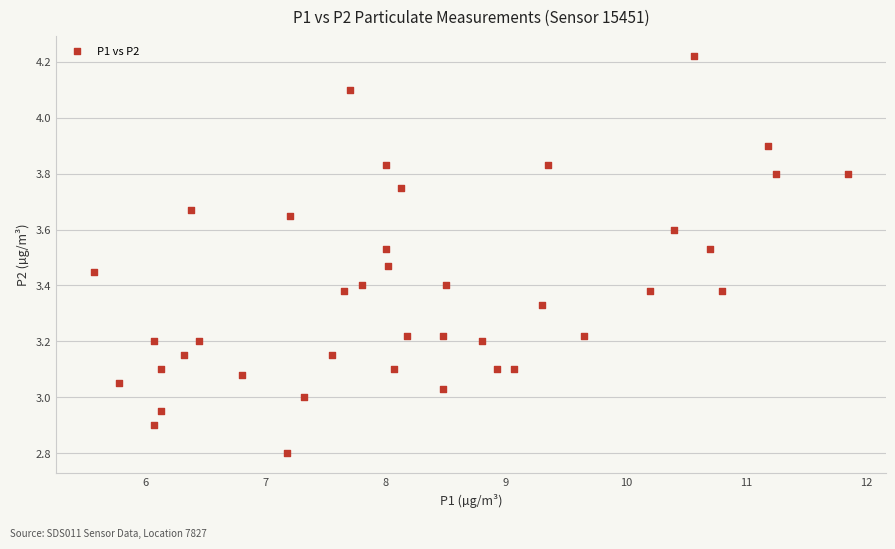

What is the range of Y values (max minus min)?

1.4